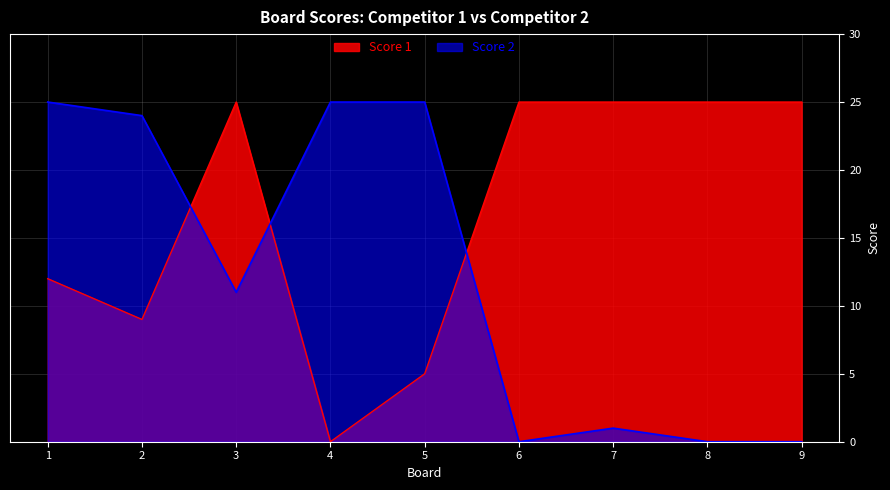

Which series ends up on top after the final intersection of Score 1 and Score 2?

Score 1